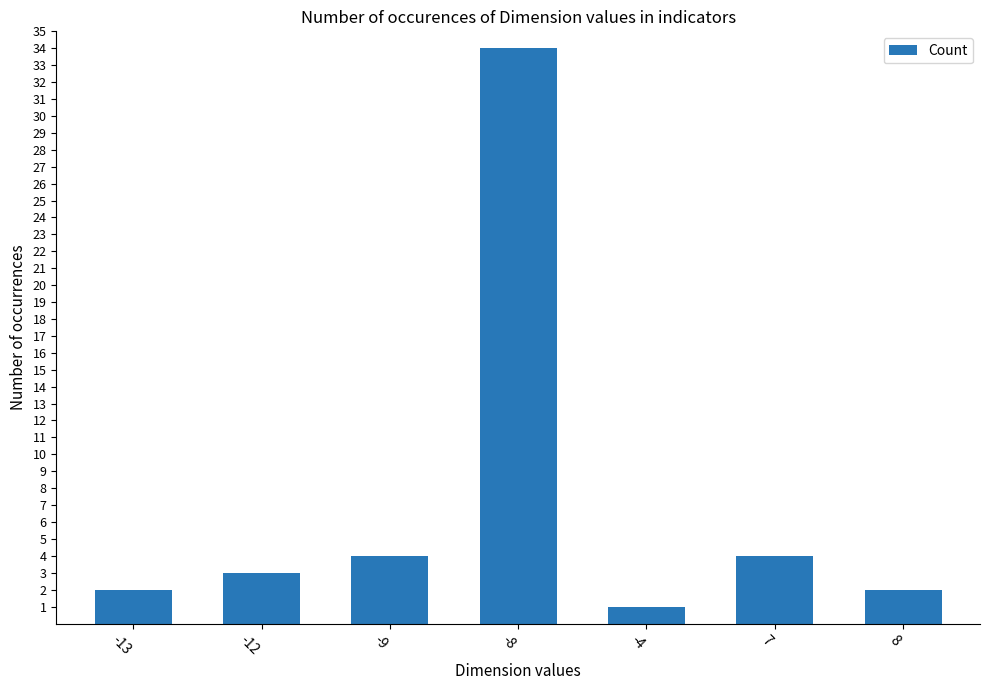

The chart shows a value of 1 at -12. True or false?

False